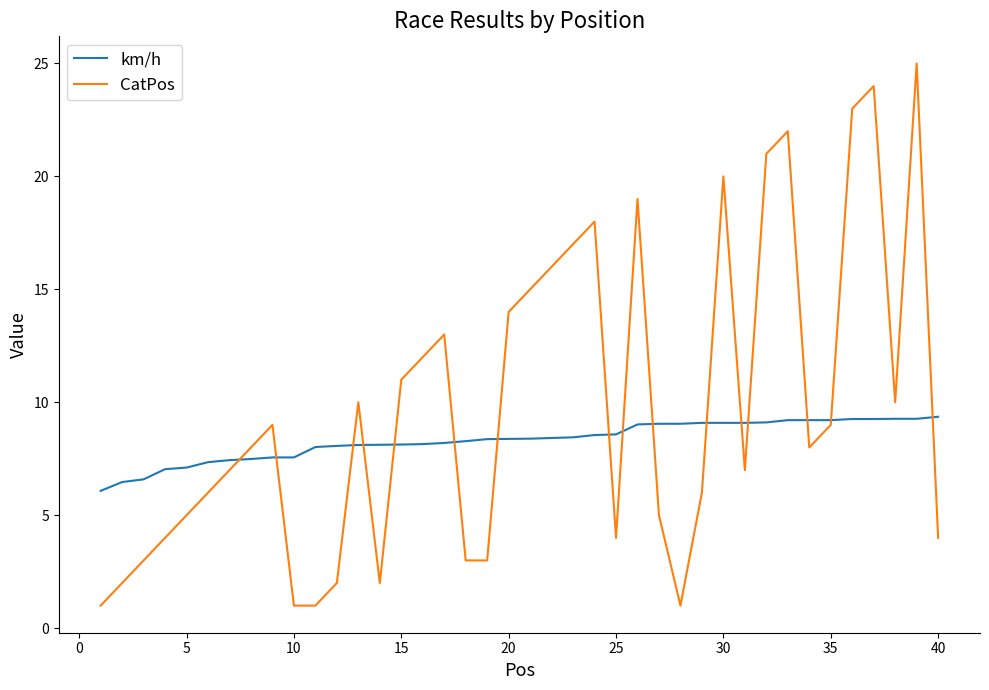

What is the minimum value shown in the chart?

1.0